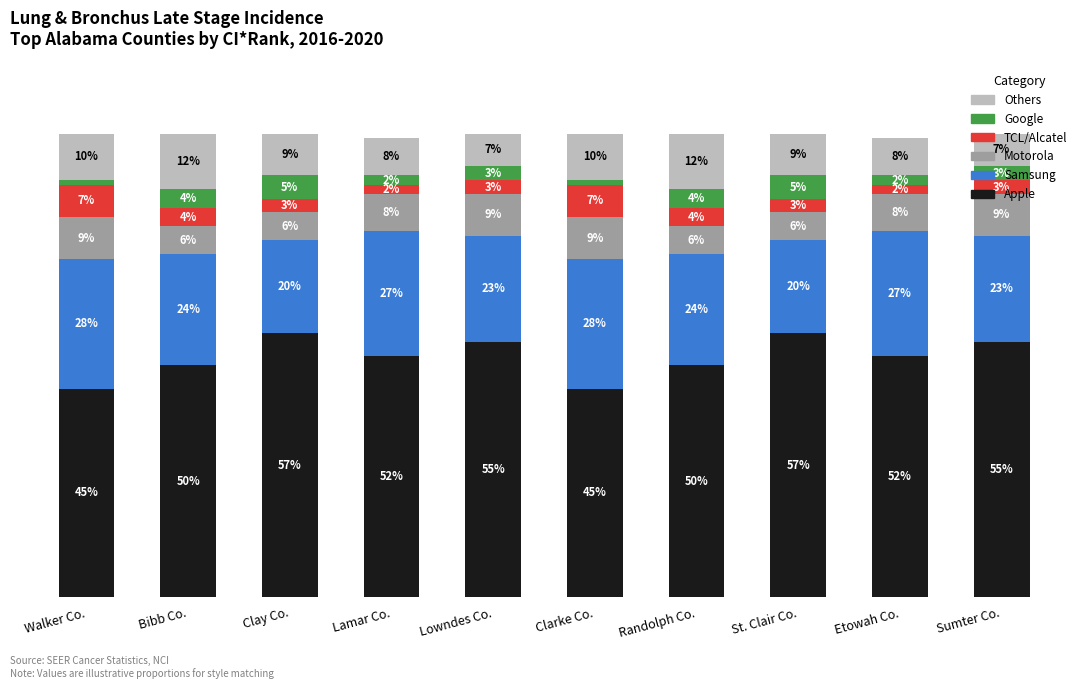

At which label does Apple first exceed 52?

Clay Co.